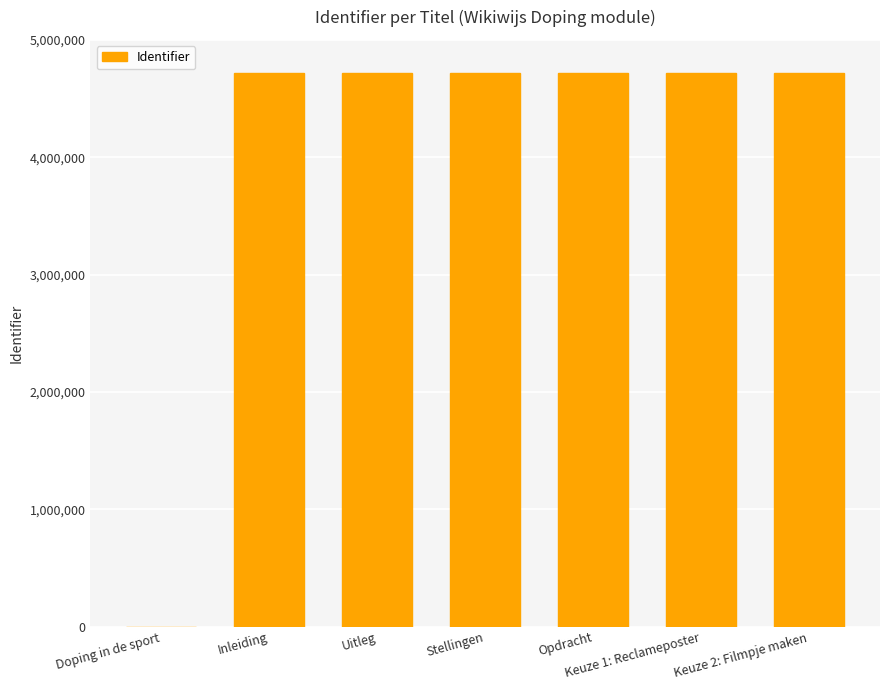

What is the change in value from Inleiding to Opdracht?

+20